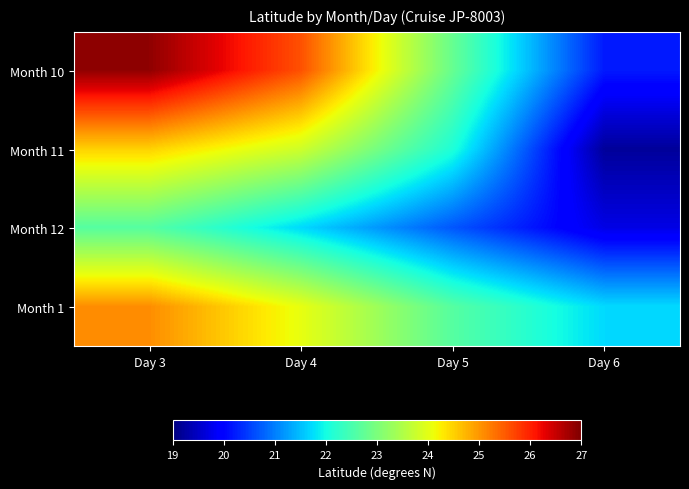

What is the greatest value displayed?

26.9